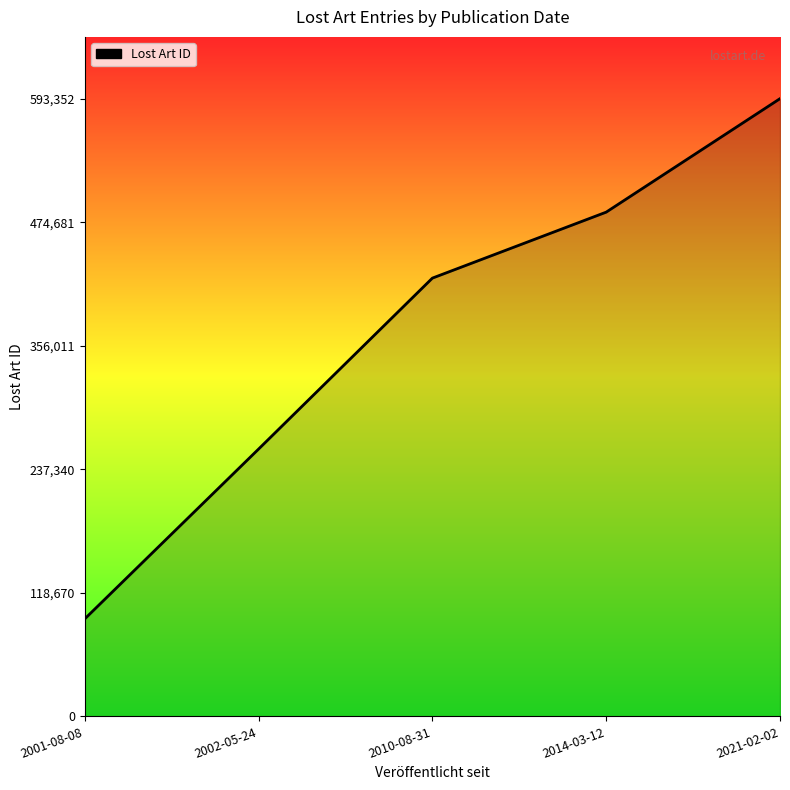

How many values are between 256765 and 484345?

3